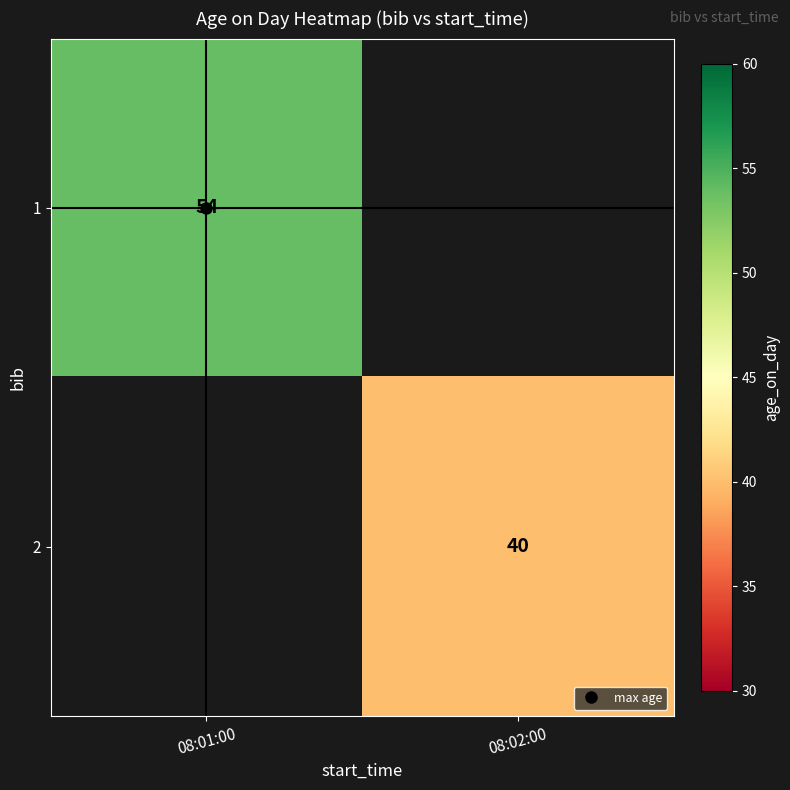

Which series has the largest range (max minus min)?

1